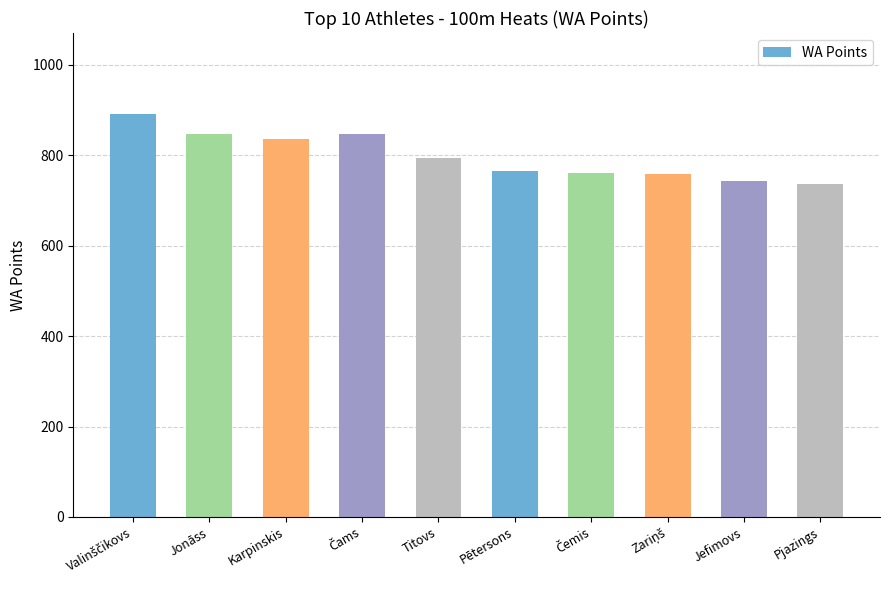

What is the average value?

798